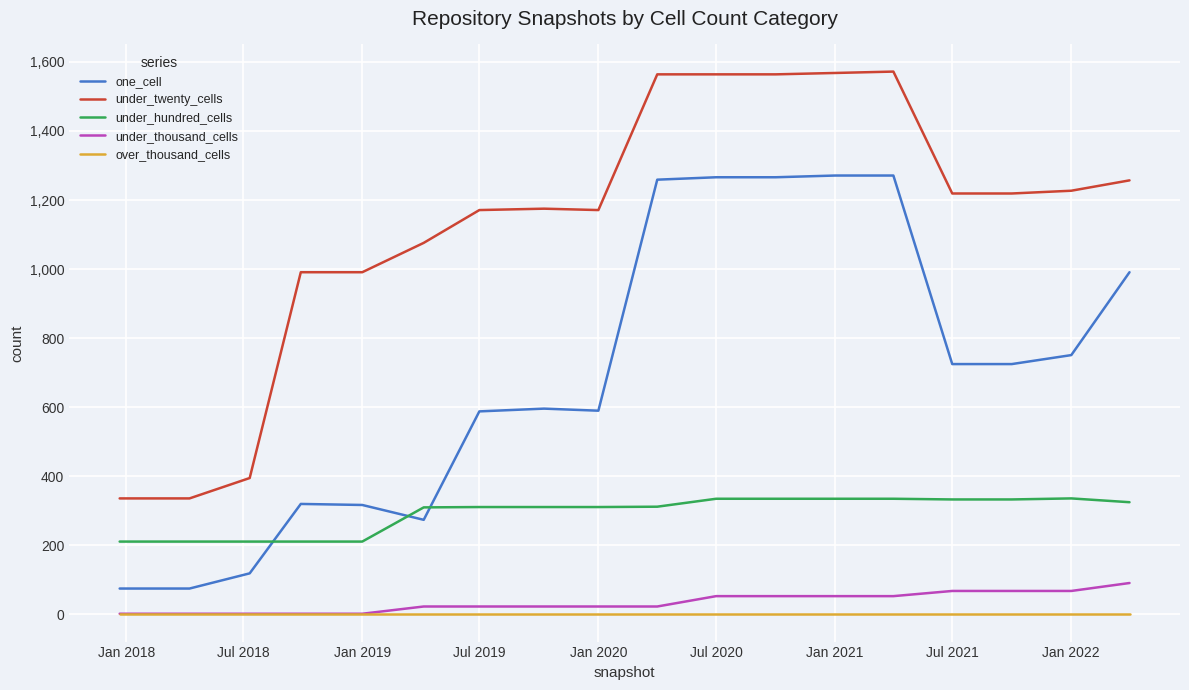

Does the chart display data point markers on the line(s)?

No